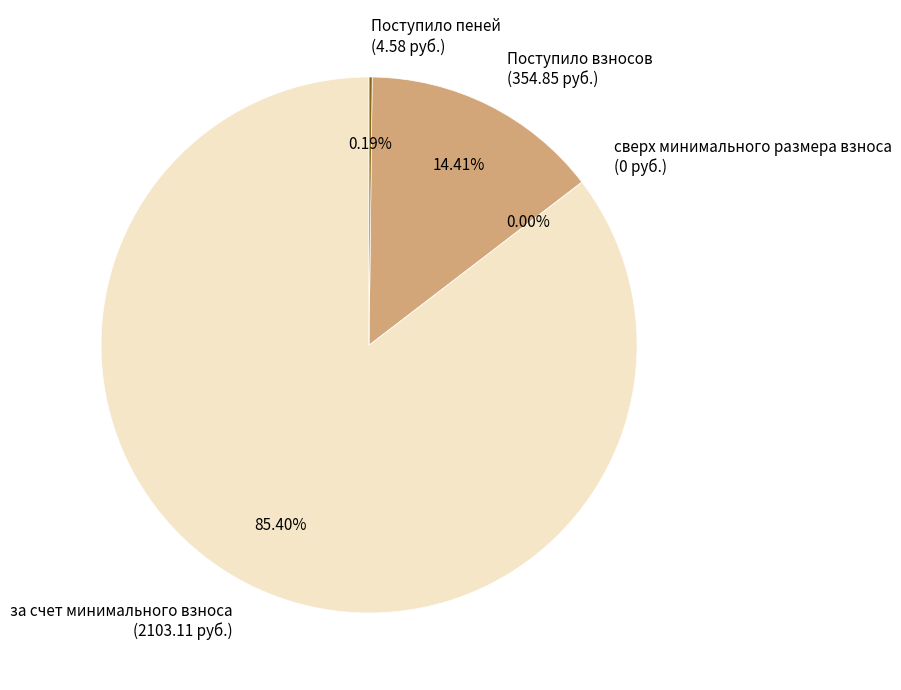

Which slice is the largest?

за счет минимального взноса